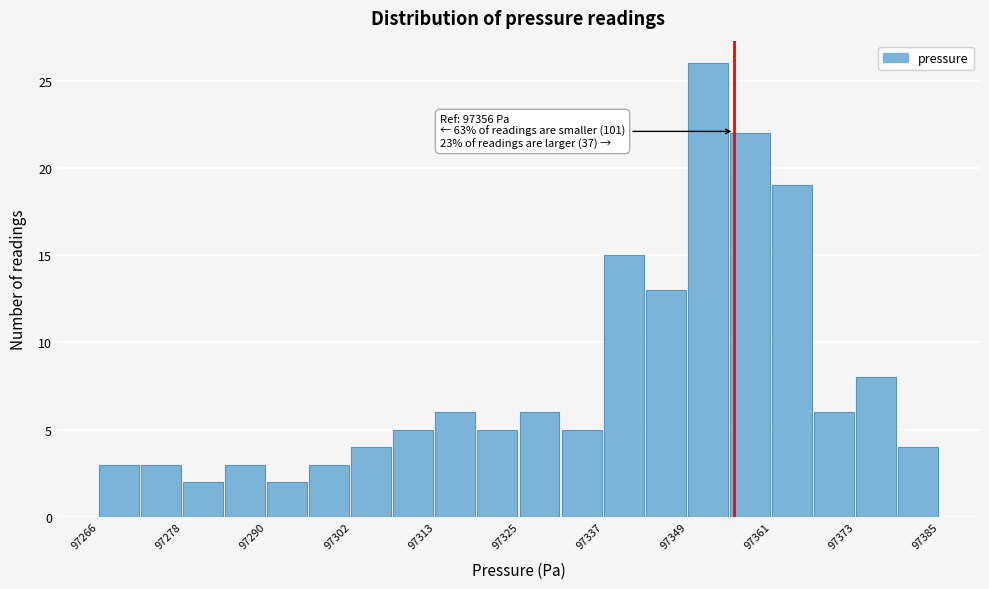

Read against the x-axis, roughly where is the centre of the tallest bar?

97352